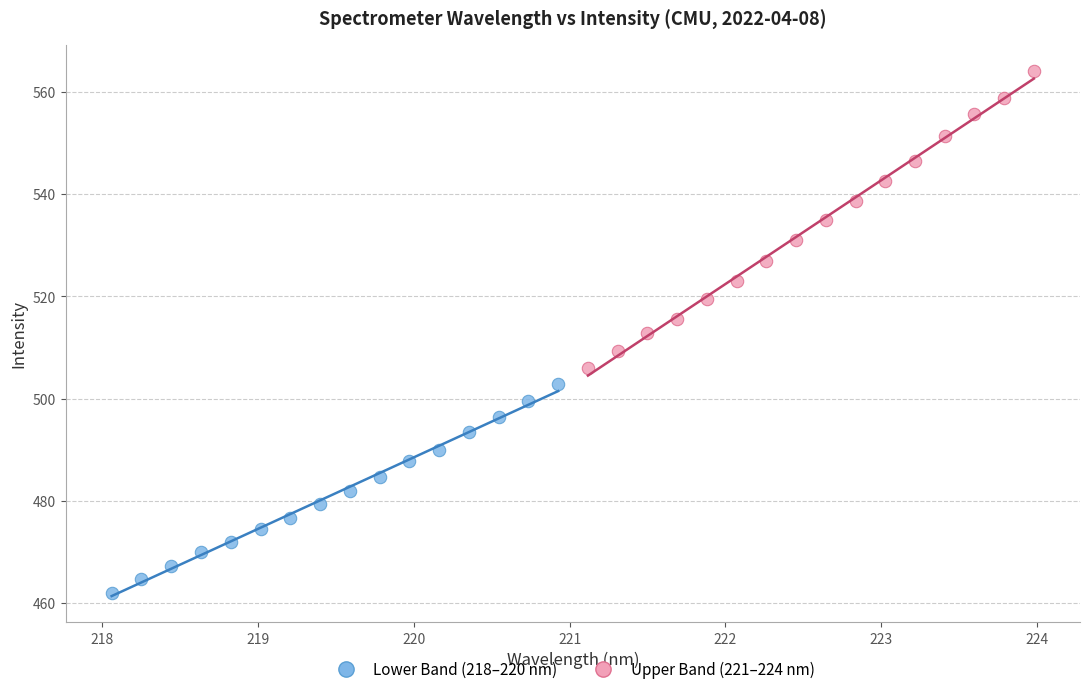

Which series contains the highest Y value?

Upper Band (221–224 nm)